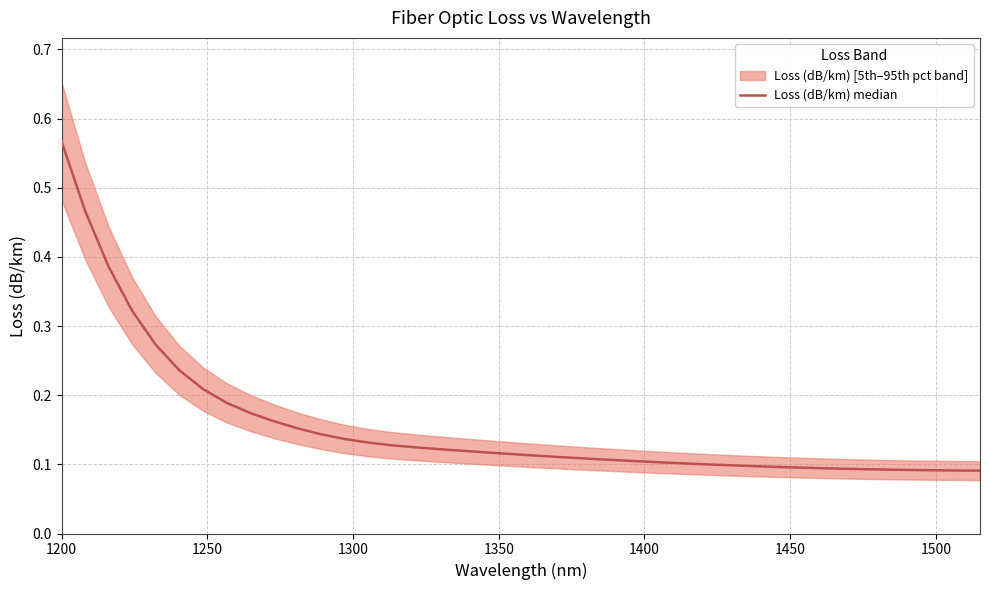

True or false: the data has more than 1 interior local peaks.

False